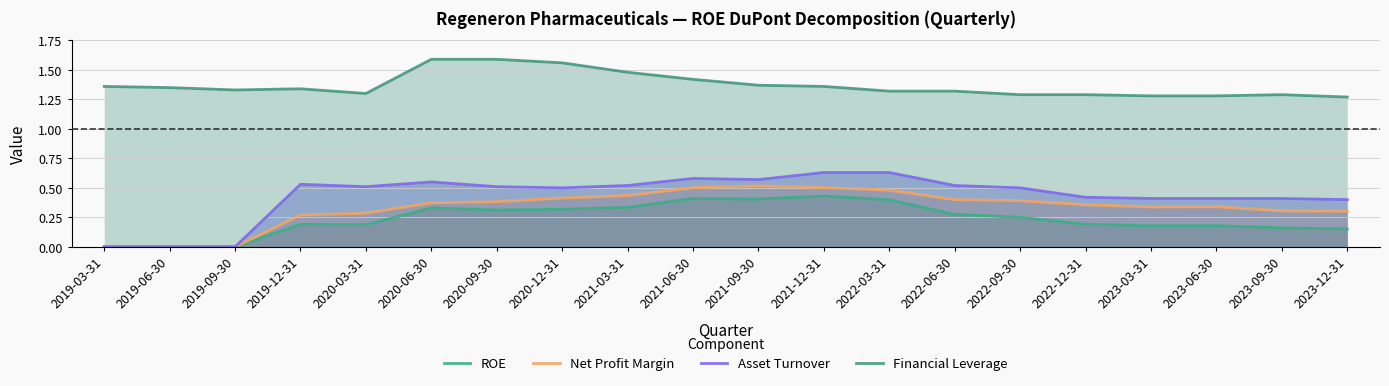

Is it true that Net Profit Margin equals 0.1 at 2023-03-31?

False